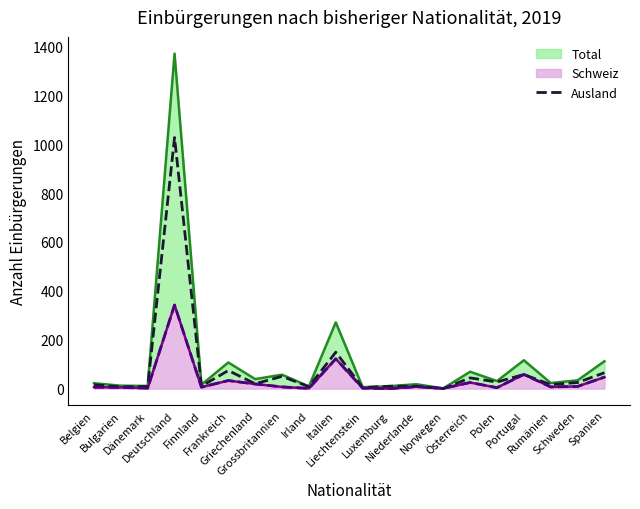

How many interior local valleys does the Schweiz (line) series have?

7